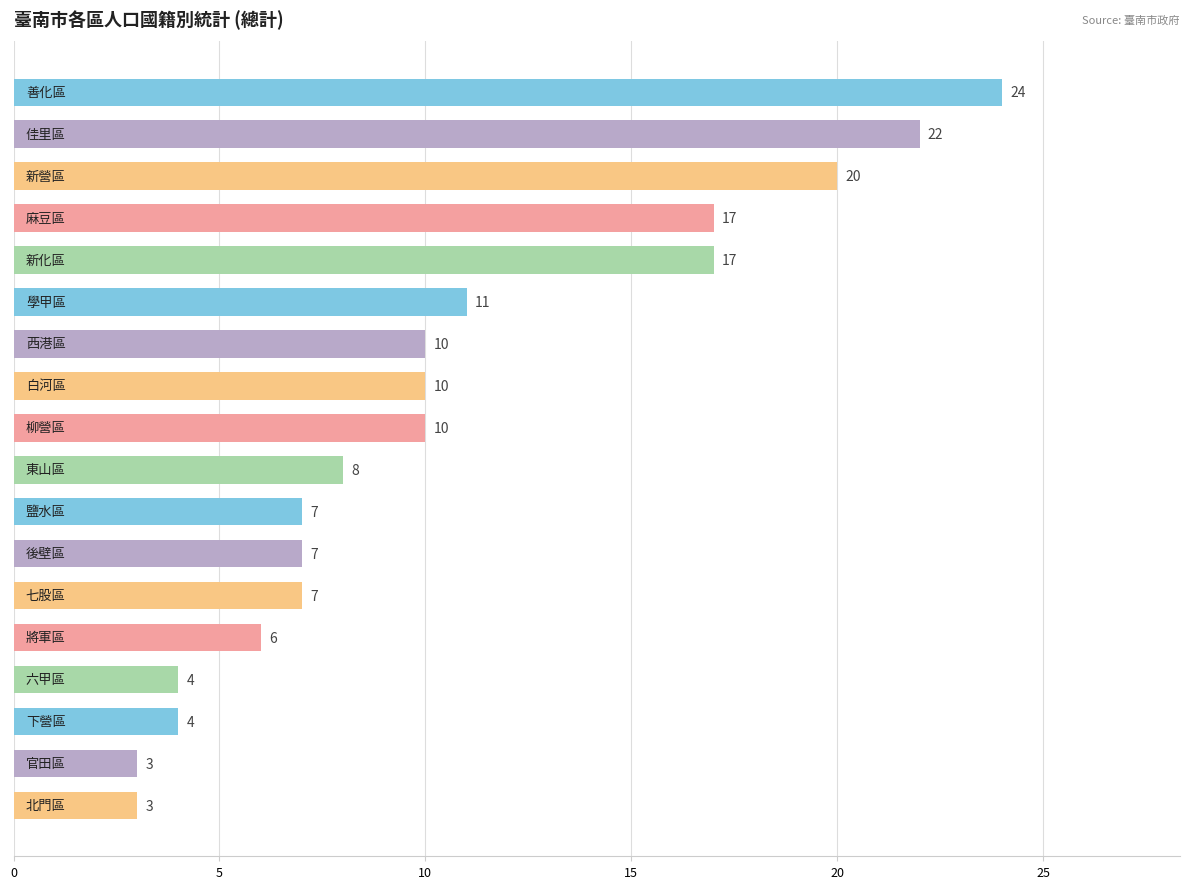

What is the value of the 18th bar from the top?

3